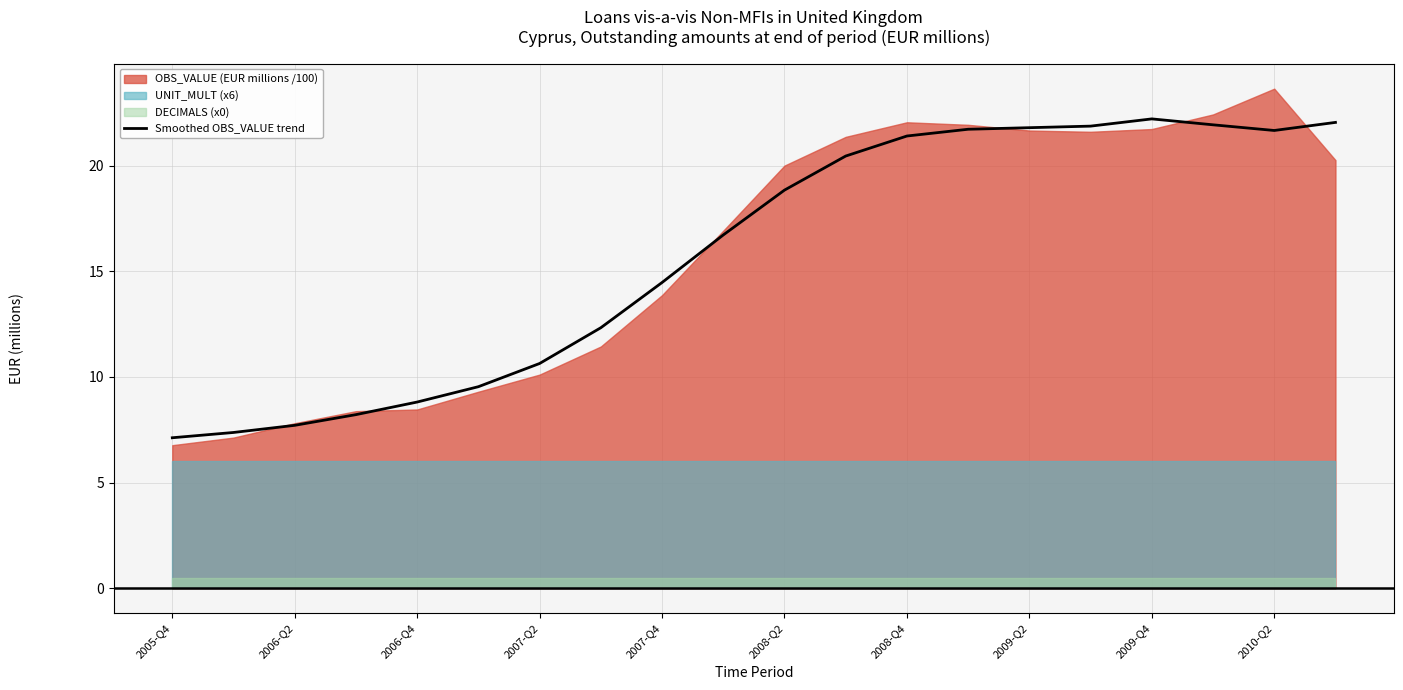

What is the change in value from 2006-Q2 to 2006-Q4?

+1.1